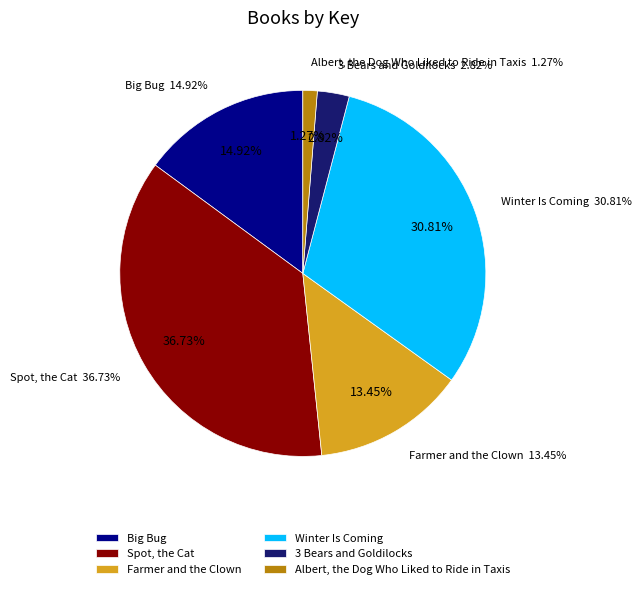

To the nearest percent, what portion does Farmer and the Clown represent?

13%